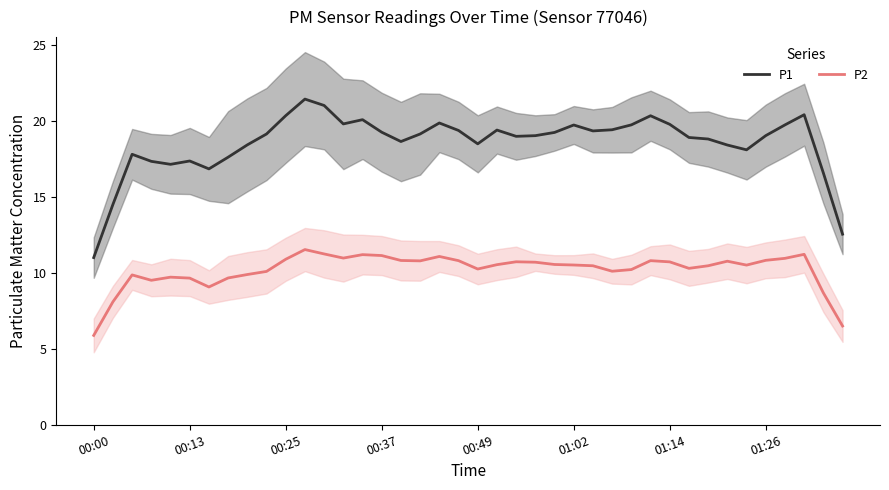

Reading left to right, list all the values displayed in this chart.

P1: 11.0	14.5	17.8	17.3	17.1	17.4	16.8	17.6	18.4	19.1	20.3	21.4	21.0	19.8	20.1	19.2	18.6	19.1	19.9	19.4	18.5	19.4	19.0	19.0	19.2	19.7	19.3	19.4	19.7	20.3	19.8	18.9	18.8	18.4	18.1	19.0	19.7	20.4	16.6	12.5
P2: 5.9	8.1	9.9	9.5	9.7	9.7	9.1	9.7	9.9	10.1	10.9	11.5	11.2	11.0	11.2	11.1	10.8	10.8	11.1	10.8	10.2	10.5	10.7	10.7	10.5	10.5	10.5	10.1	10.2	10.8	10.7	10.3	10.5	10.8	10.5	10.8	11.0	11.2	8.7	6.5